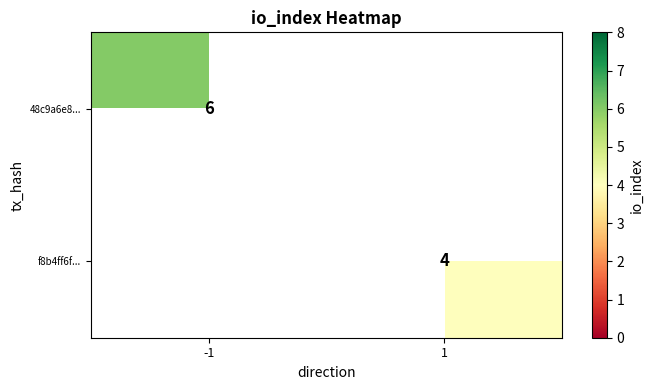

What is the sum of all f8b4ff6f... values?

4